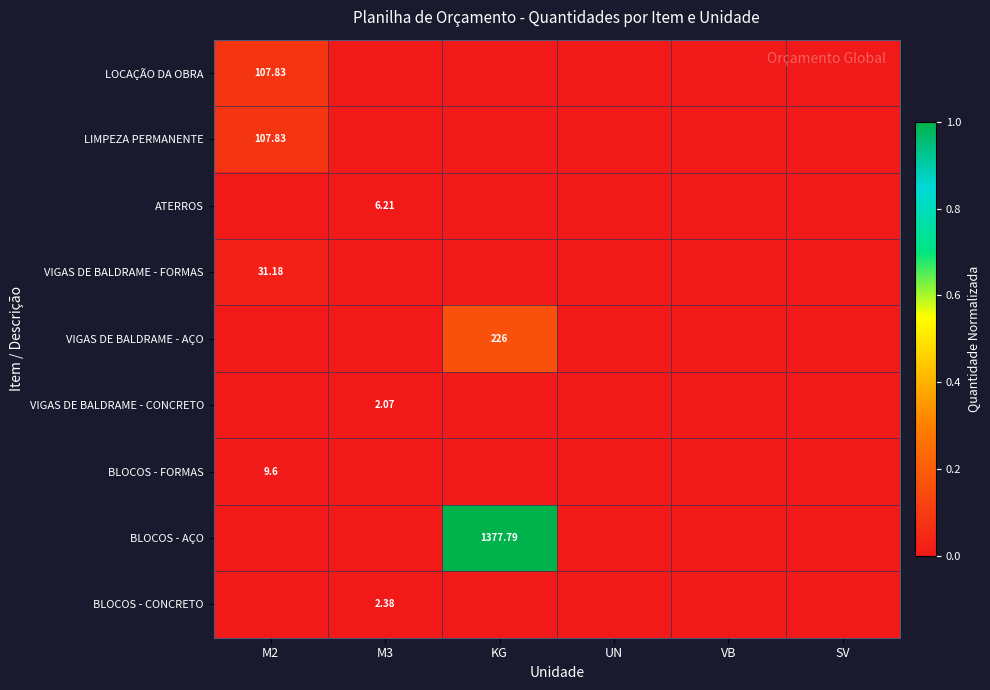

Which has a higher value, UN or SV?

UN